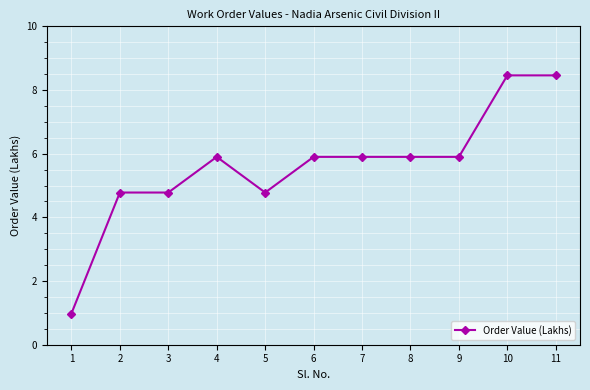

Approximately how many times larger is the value at 9 compared to 3?

1.2